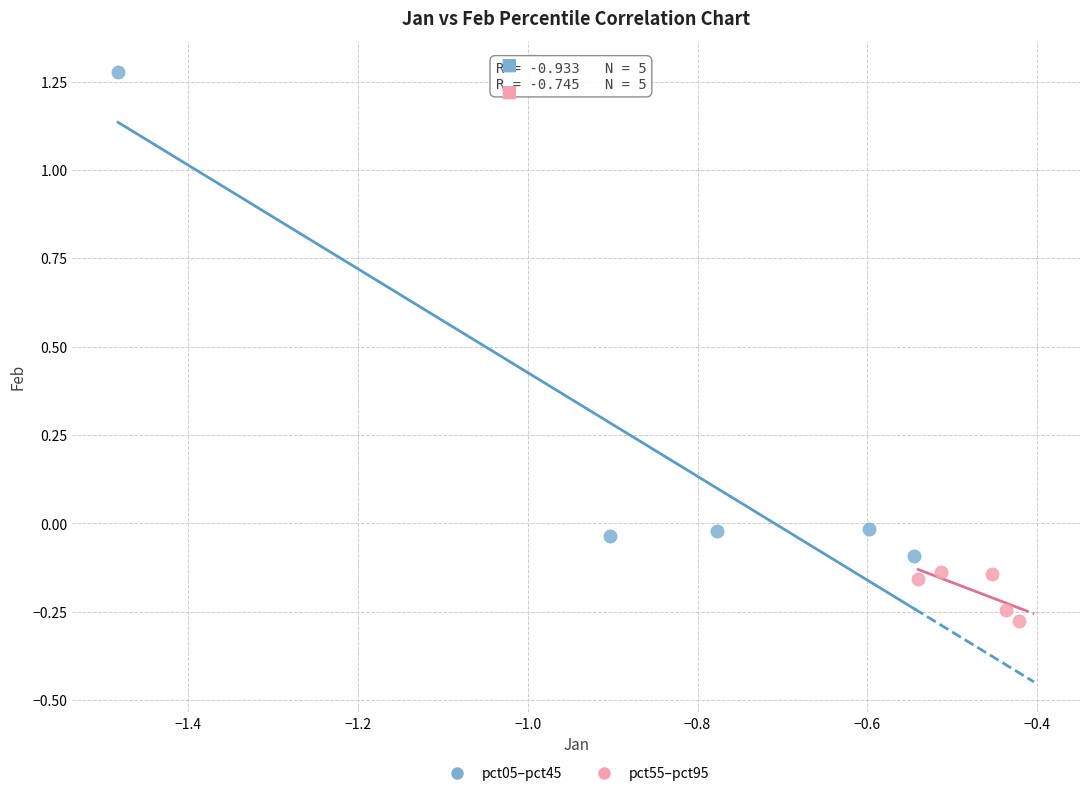

Which series reaches the minimum Y coordinate?

pct55–pct95